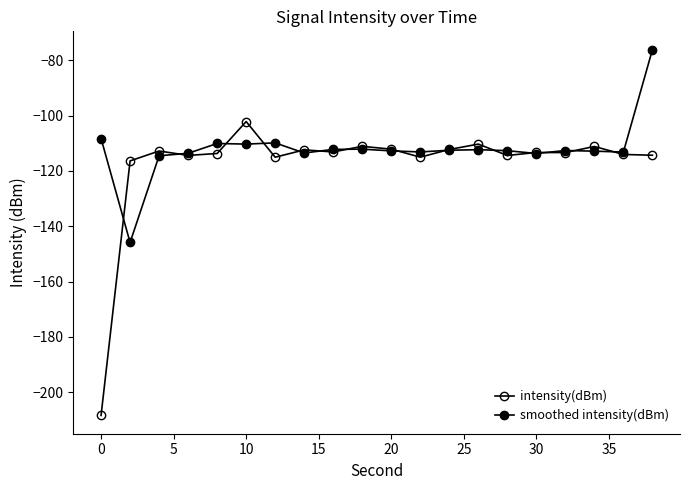

Which series has the largest total across all categories?

smoothed intensity(dBm)